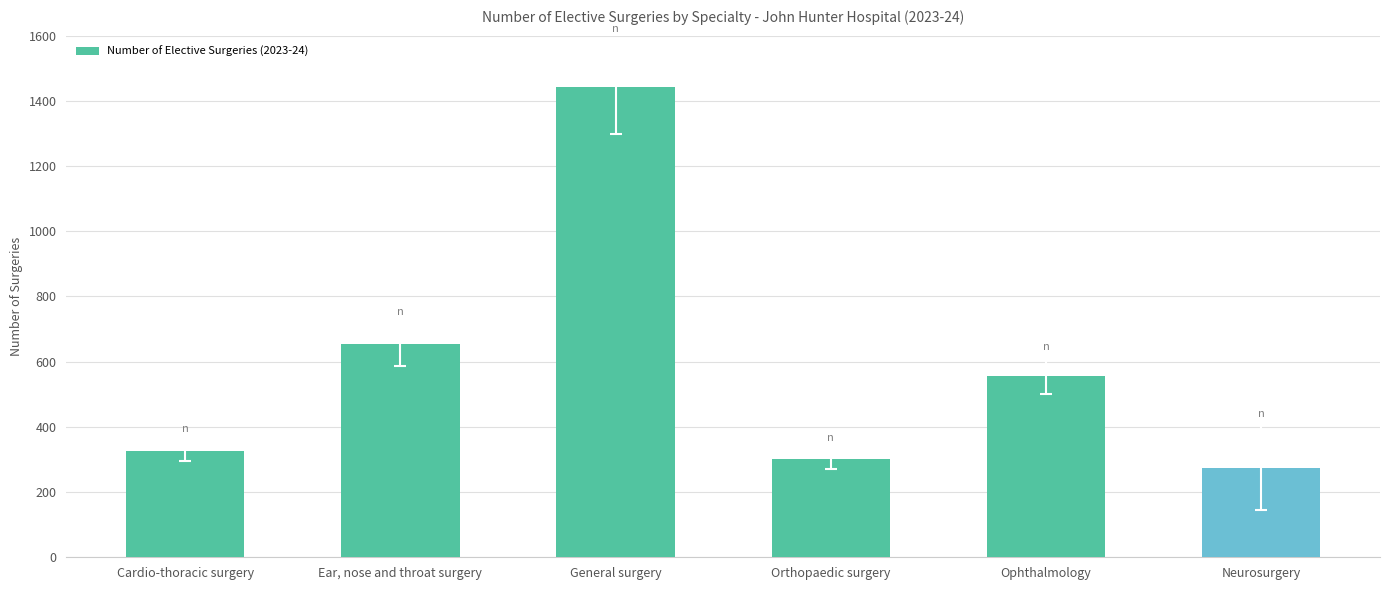

Does the chart contain stacked bars?

No